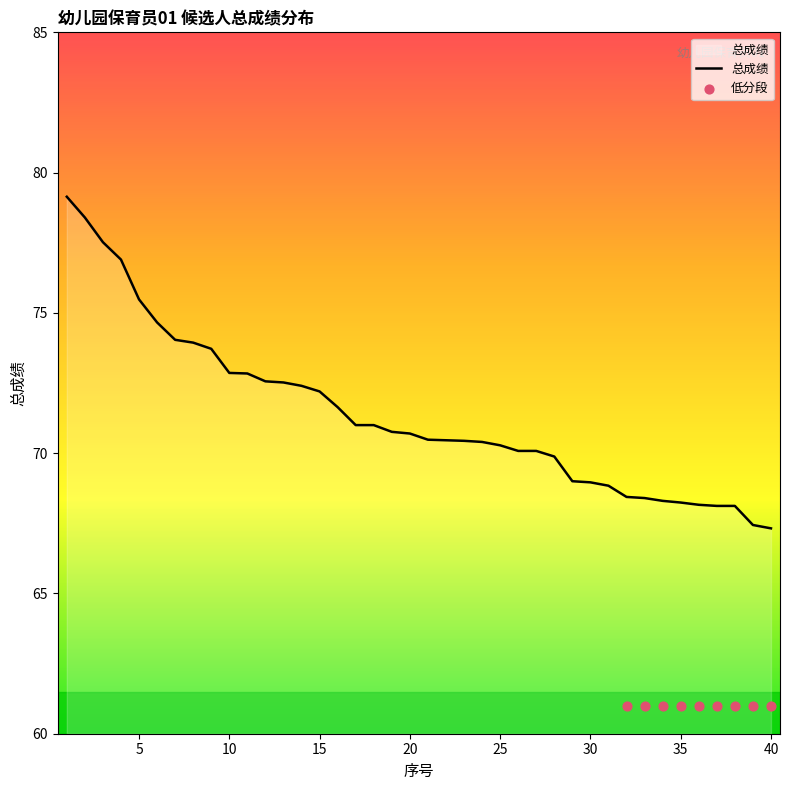

Which has a higher value, 32 or 19?

19